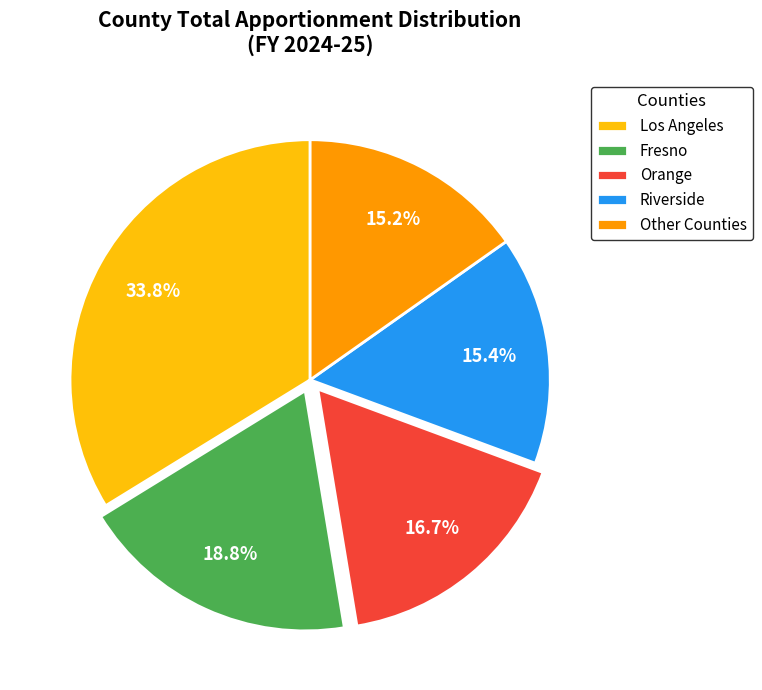

To the nearest percent, what is the difference between the largest and smallest slice percentages?

19%